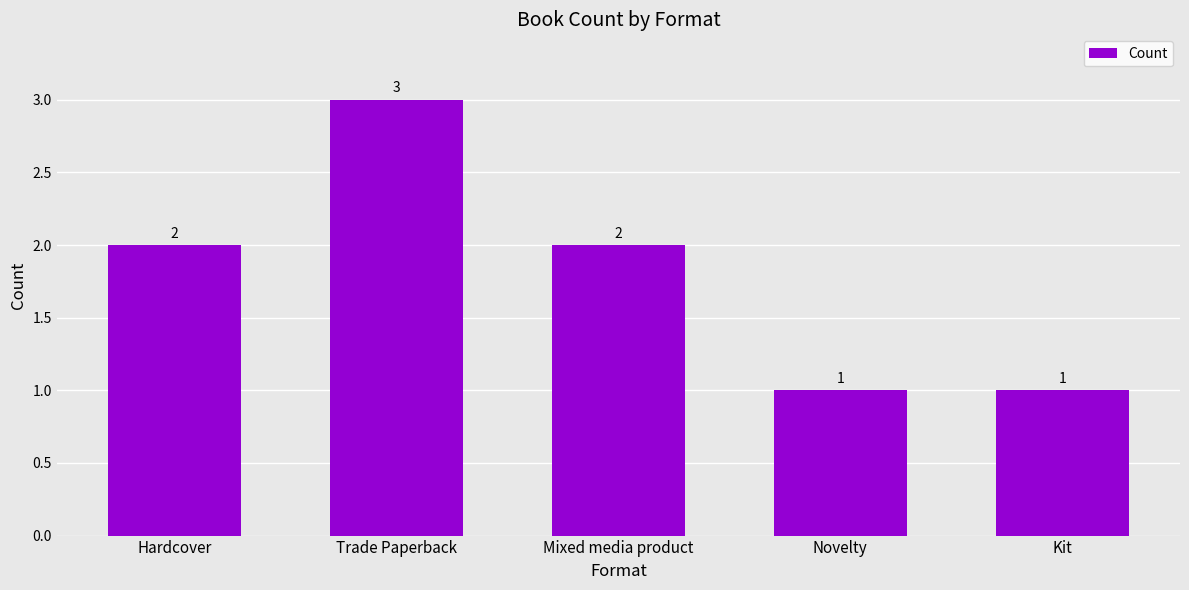

What is the value of the 1st bar from the left?

2